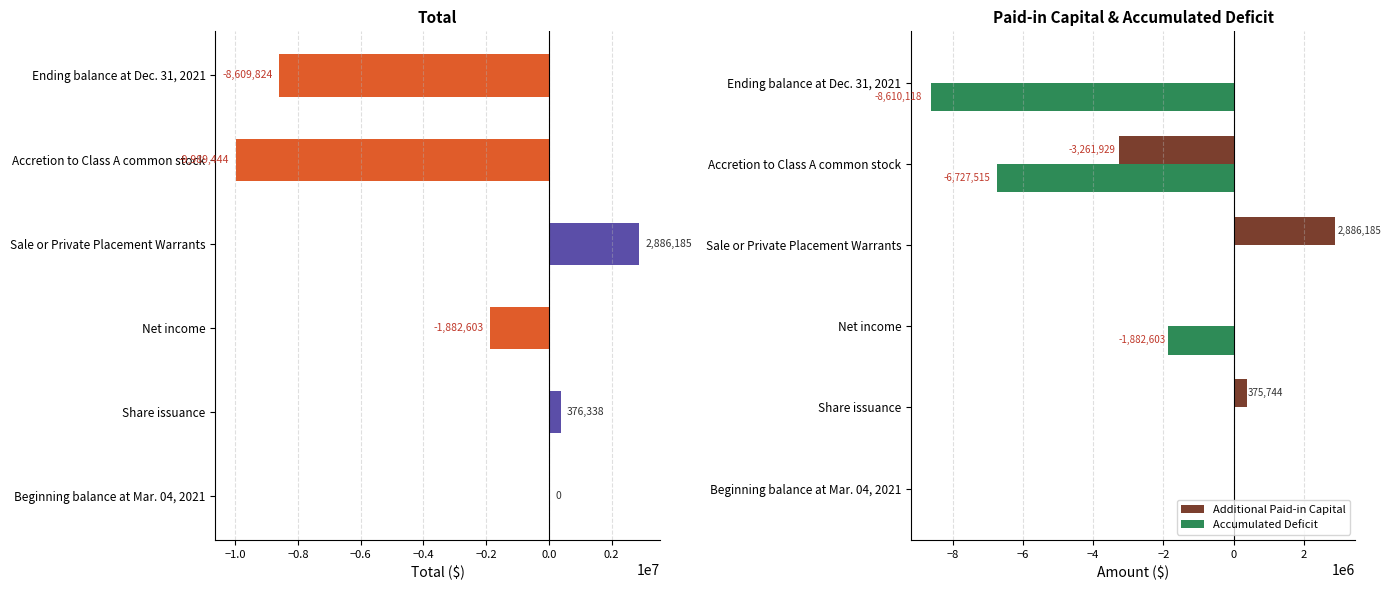

Which series has the largest range (max minus min)?

Total